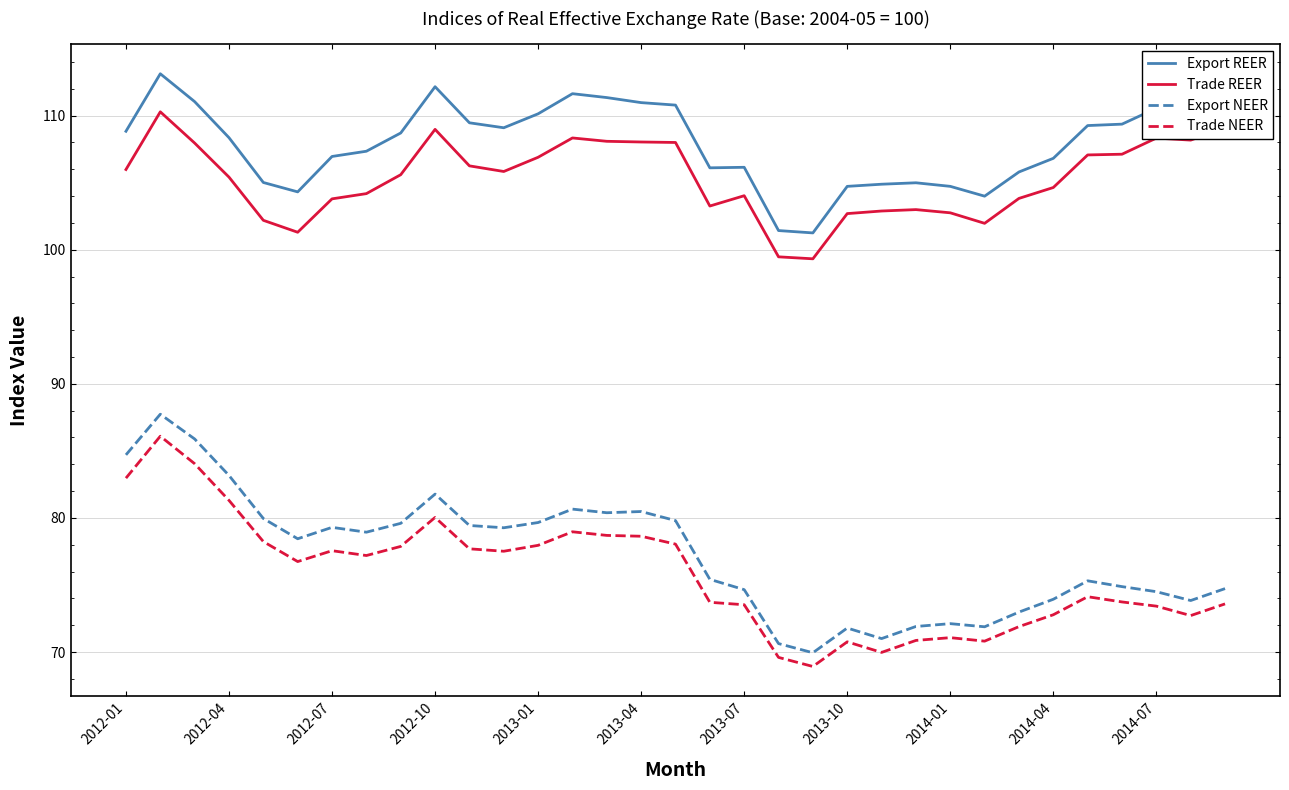

What is the maximum value shown in the chart?

113.1